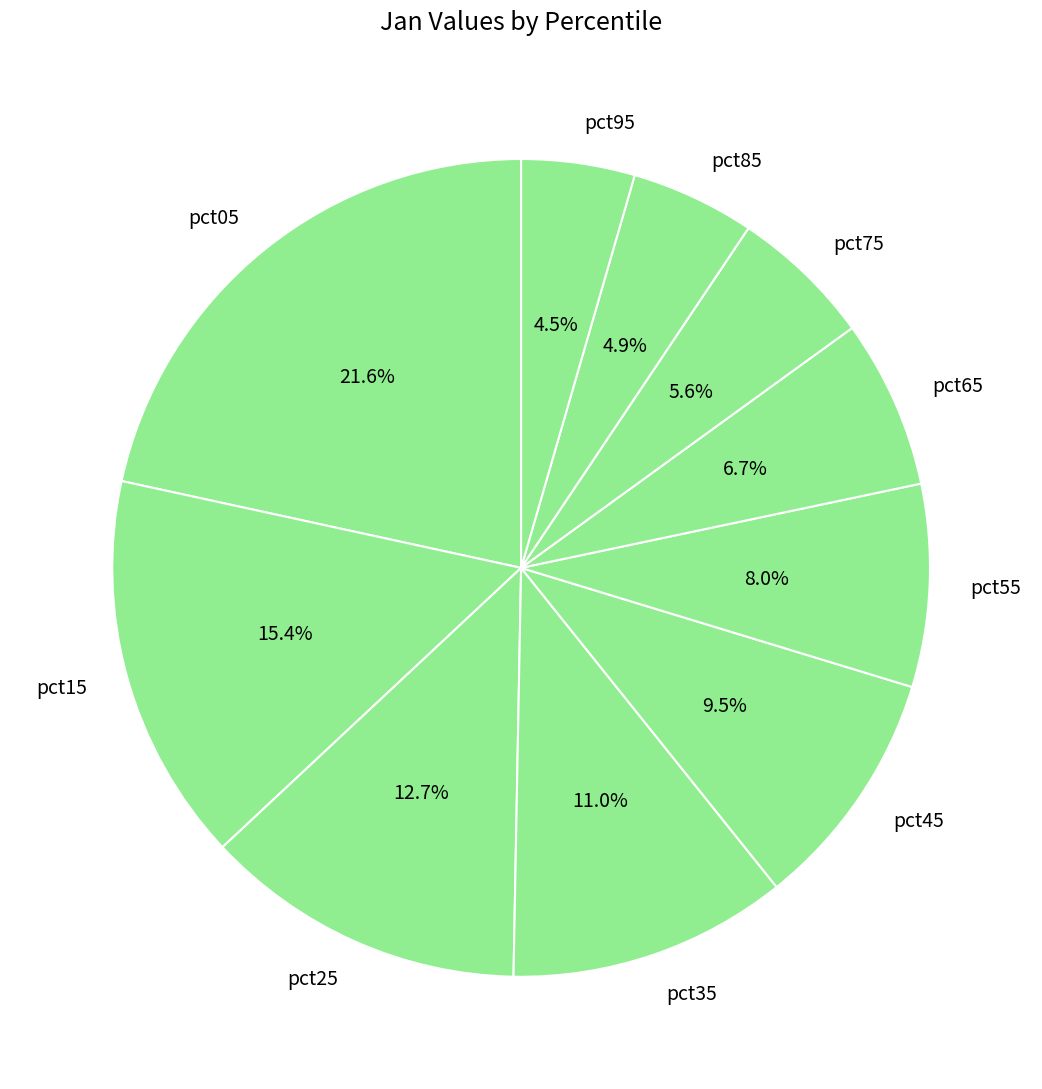

To the nearest percent, what is the difference between the pct75 and pct45 slice percentages?

4%